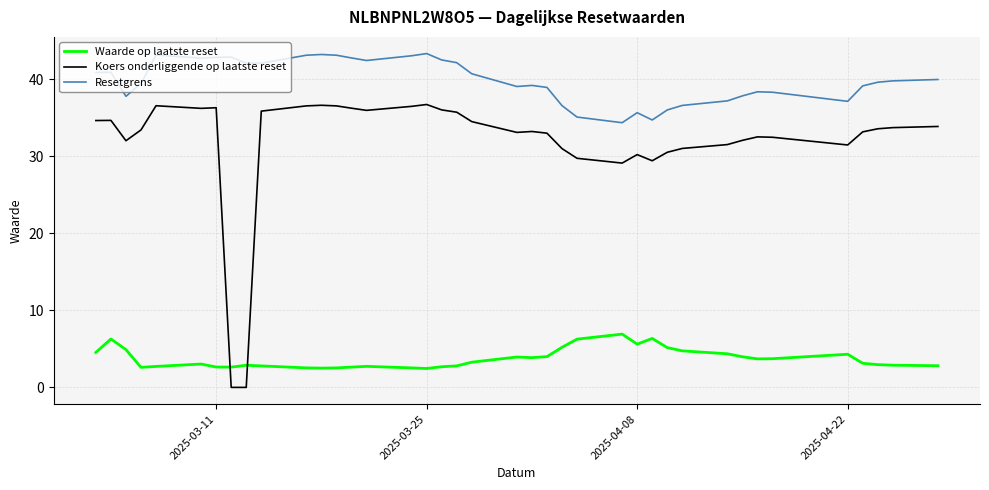

Which series has the largest total across all categories?

Resetgrens